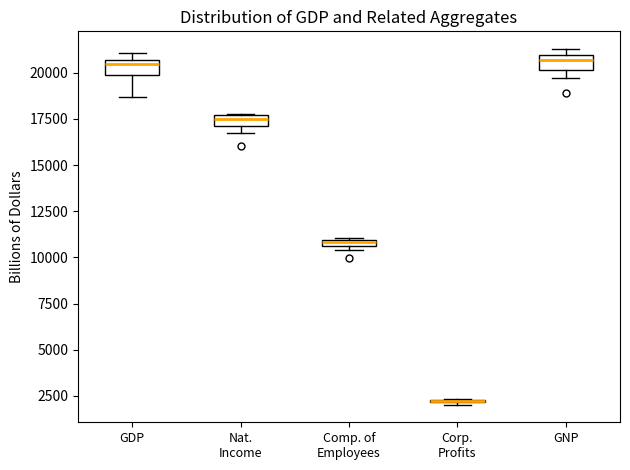

Where is the upper edge of the box for Nat. Income on the y-axis? The values are not printed on the chart, so give them approximately, as read against the axis.

17500